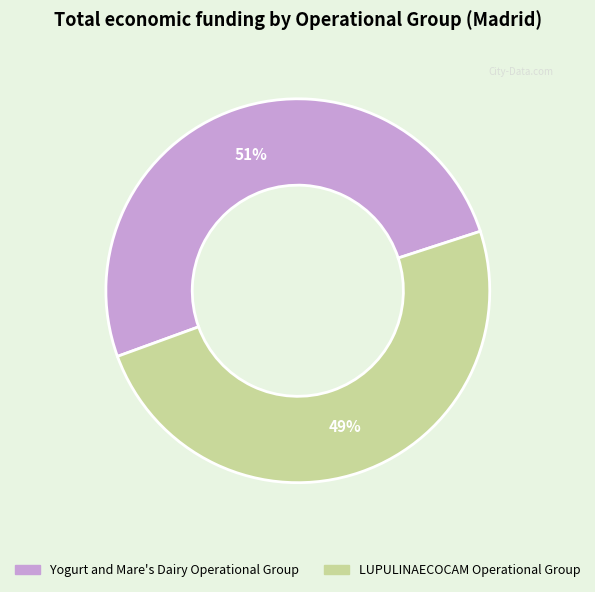

What percentage is the Yogurt and Mare's Dairy Operational Group slice, to the nearest percent?

51%